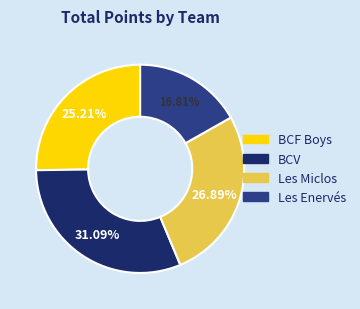

True or false: BCV accounts for 19% of the total.

False